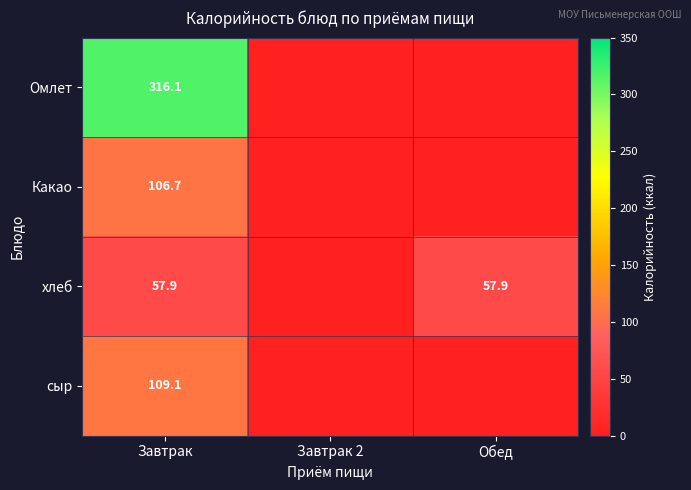

What is the total value across all series at Завтрак?

589.8